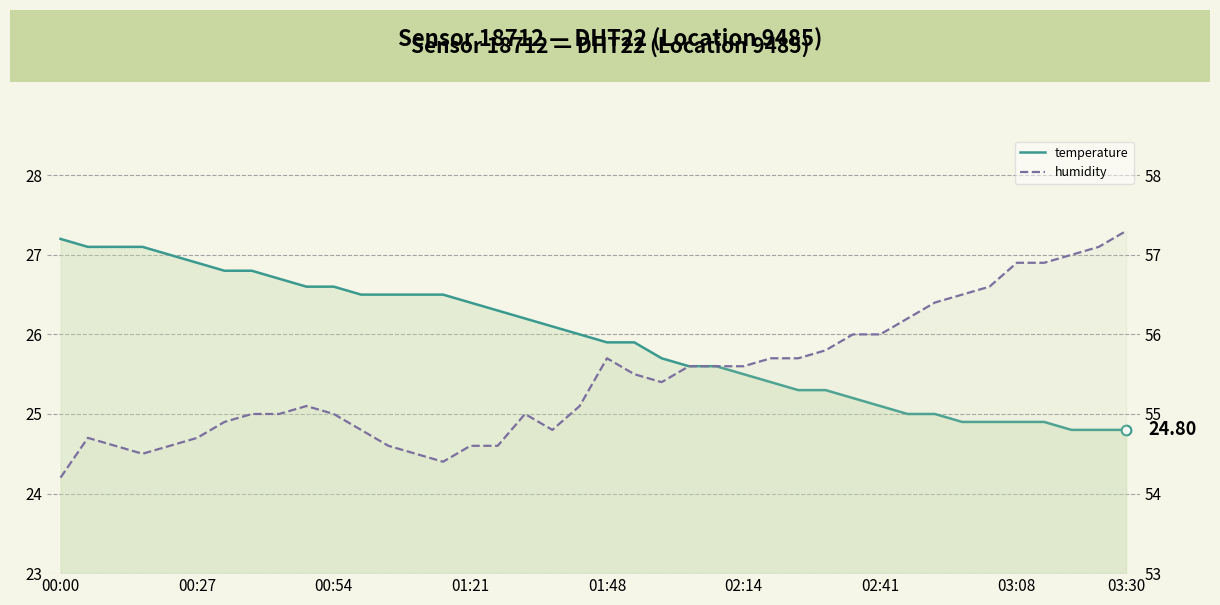

Rank the series at 02:14 from lowest to highest value.

temperature, humidity